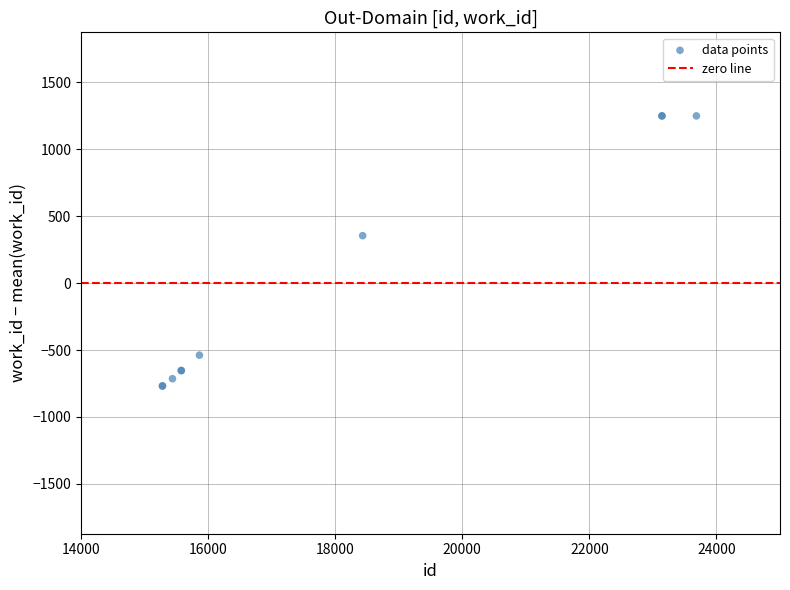

What Y value in the scatter plot is closest to 239?

353.6